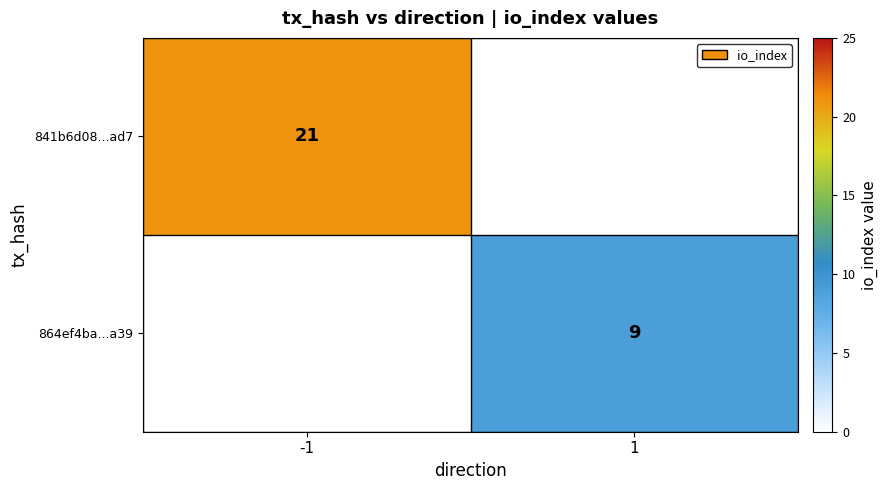

What is the total value across all series at -1?

21